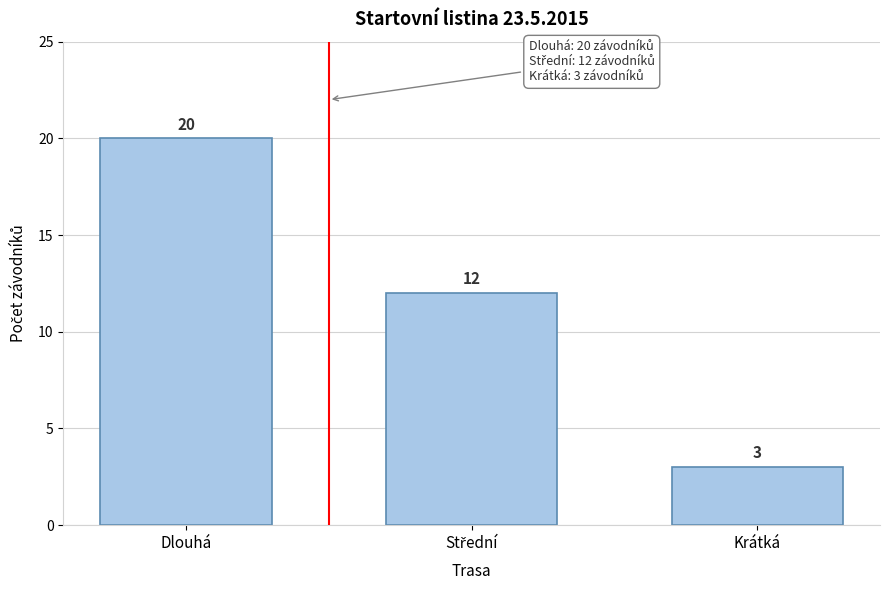

Reading left to right, what are all the values shown in this chart?

20	12	3